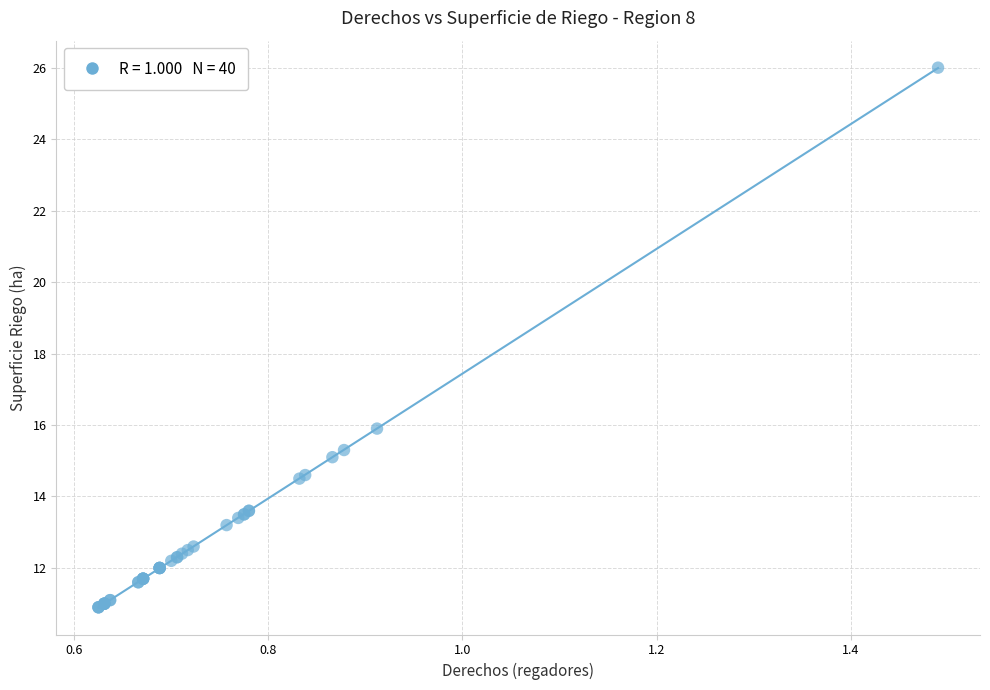

What Y value in the scatter plot is closest to 18?

15.9